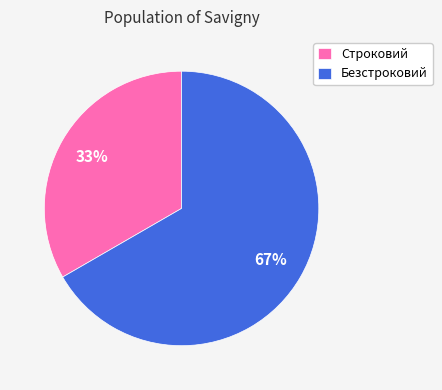

Count the number of slices in the pie.

2